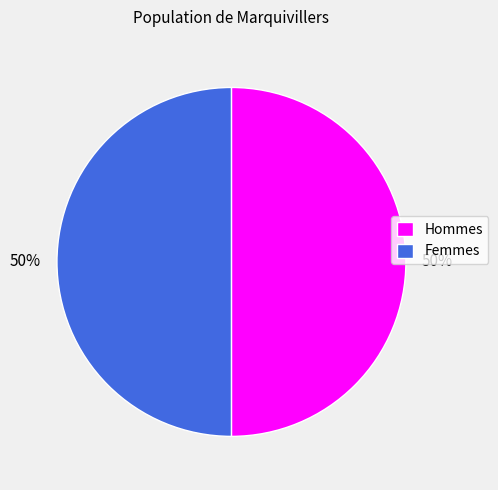

To the nearest percent, what is the difference between the largest and smallest slice percentages?

0%